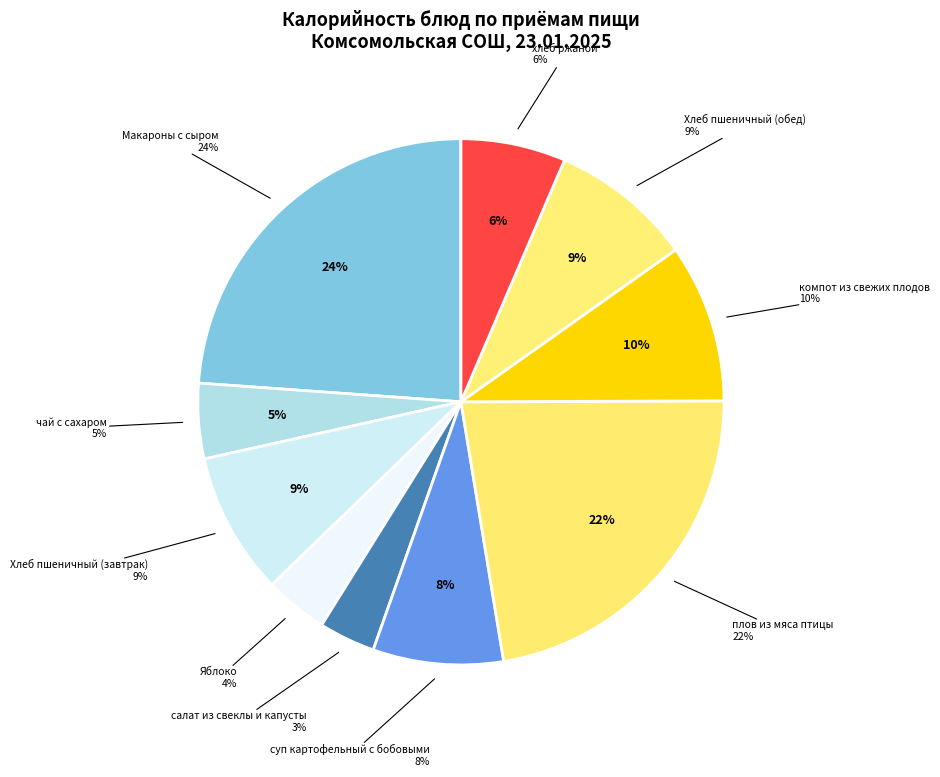

Does Яблоко account for over 50% of the chart?

No